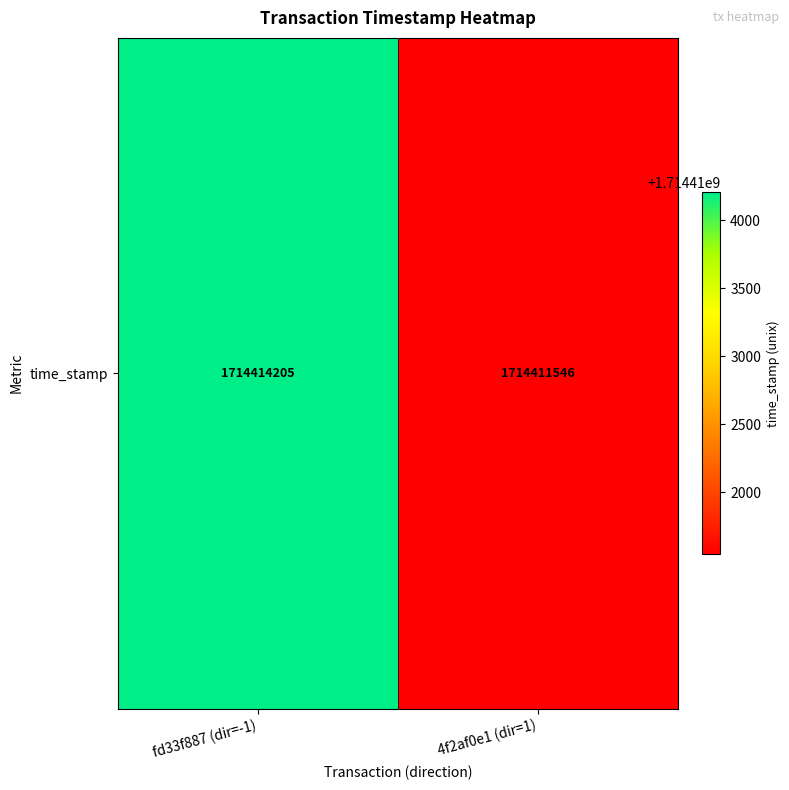

What is the smallest value displayed?

1714411546